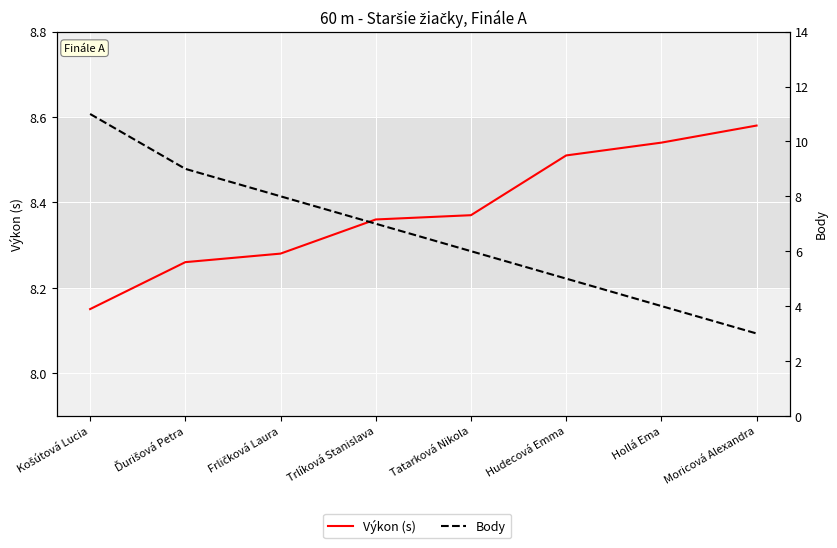

What is the label of the 1st point from the right?

Moricová Alexandra